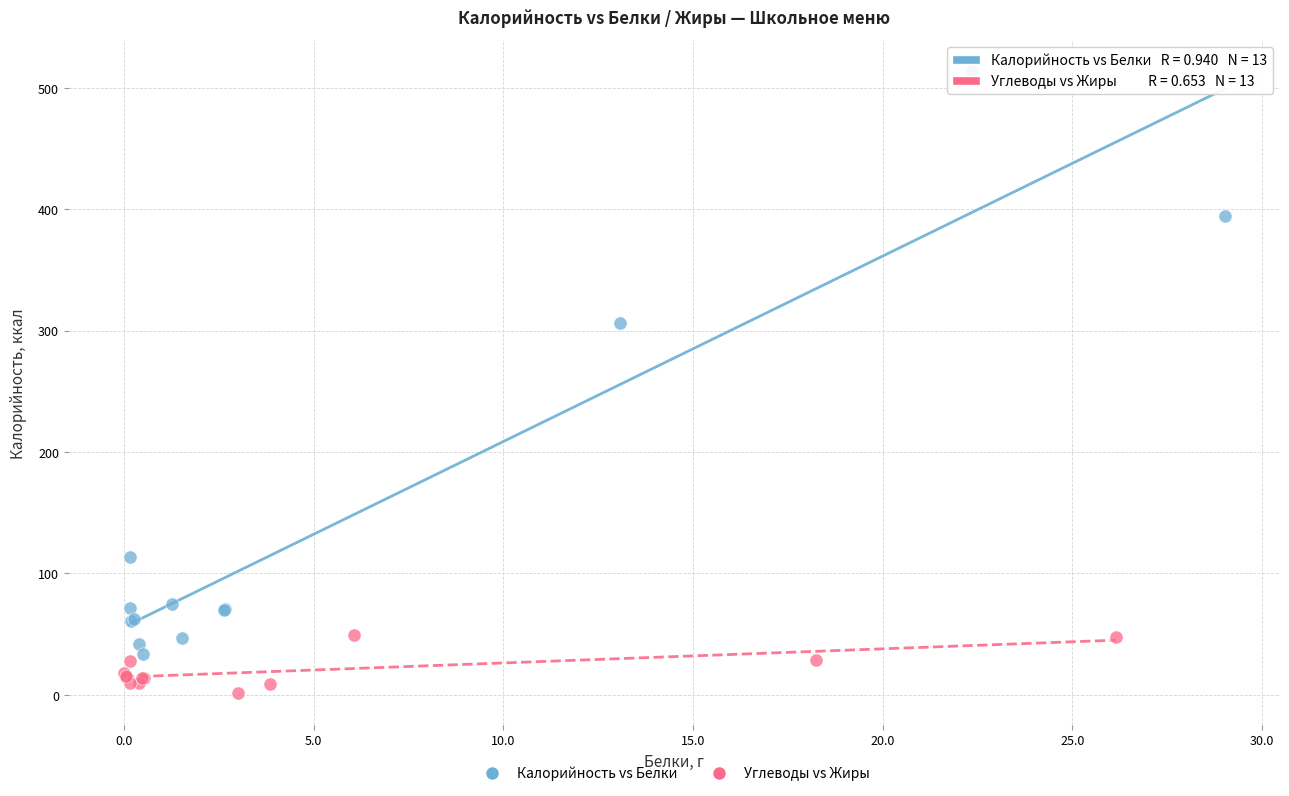

Which series reaches the minimum Y coordinate?

Углеводы vs Жиры